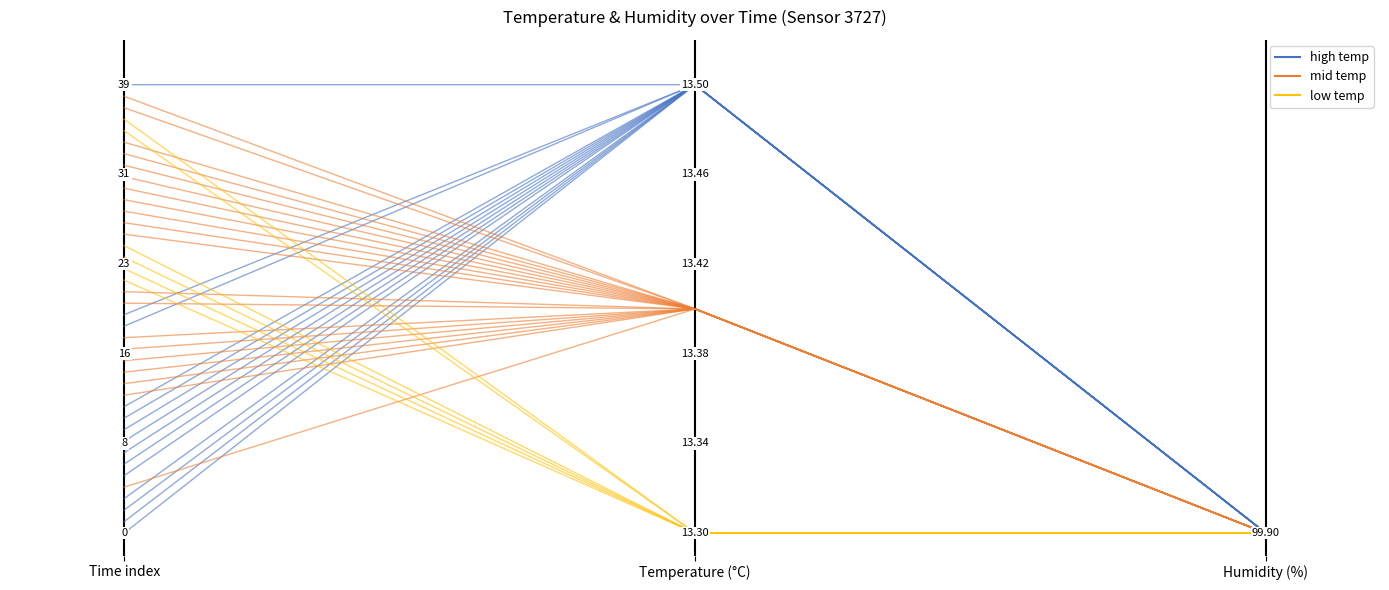

Reading right to left, what are all the values shown in this chart?

high temp: Humidity (%)=0.0	Temperature (°C)=1.0	Time index=1.0
mid temp: Humidity (%)=0.0	Temperature (°C)=0.5	Time index=1.0
low temp: Humidity (%)=0.0	Temperature (°C)=0.0	Time index=0.9